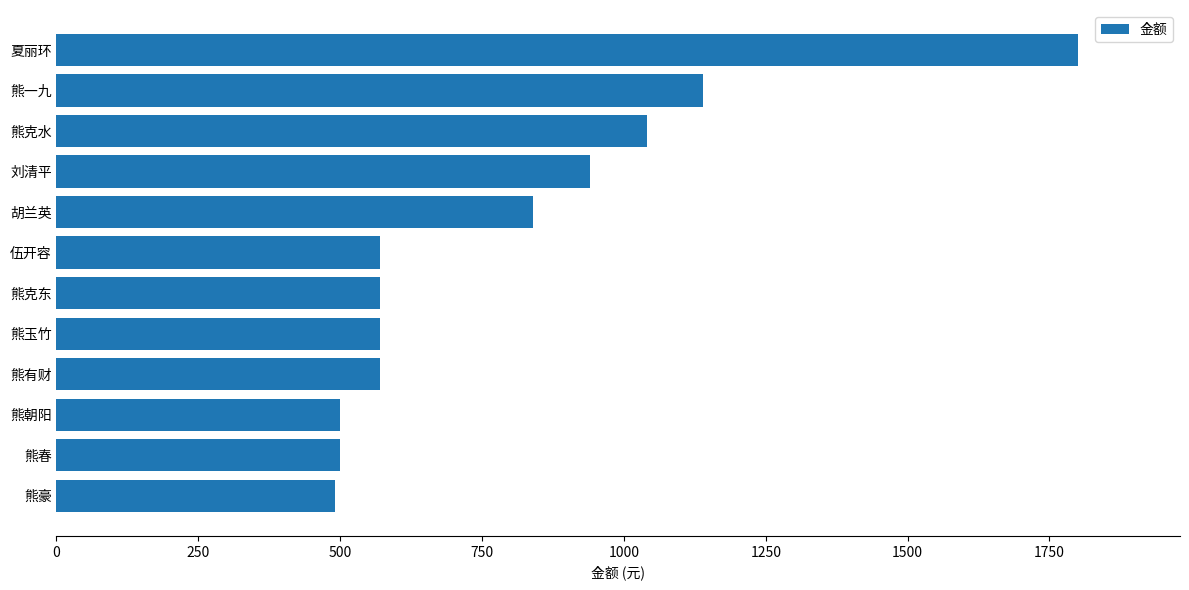

What is the change in value from 熊豪 to 熊一九?

+650